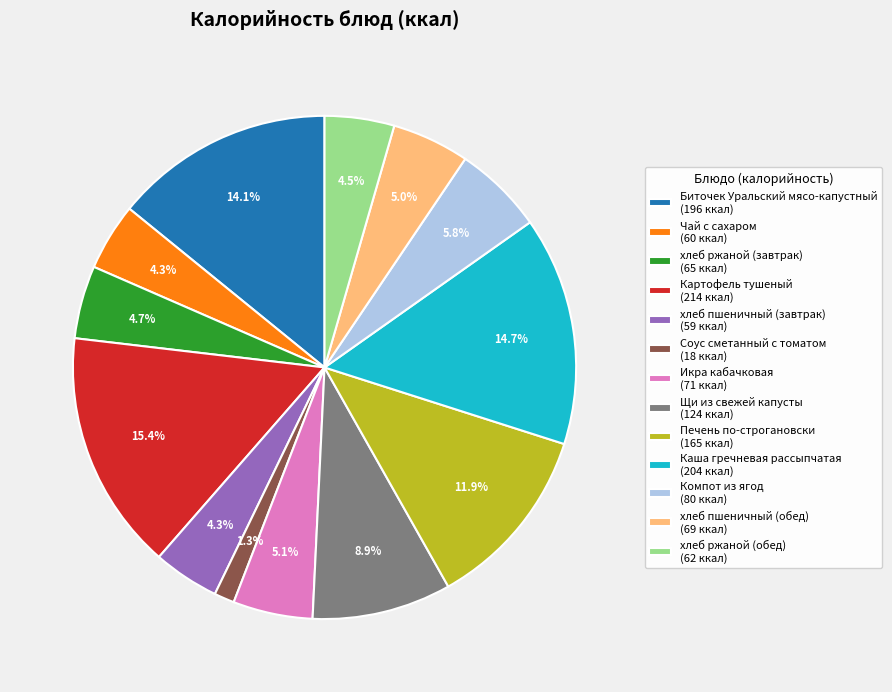

Is the sum of Соус сметанный с томатом and Каша гречневая рассыпчатая greater than half?

No